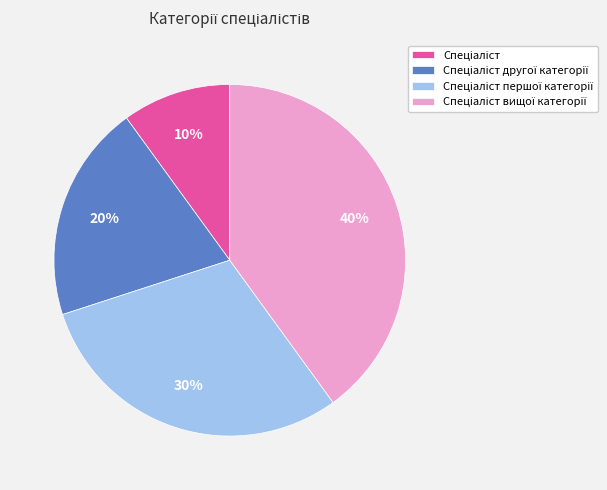

Does any single category account for the majority?

No